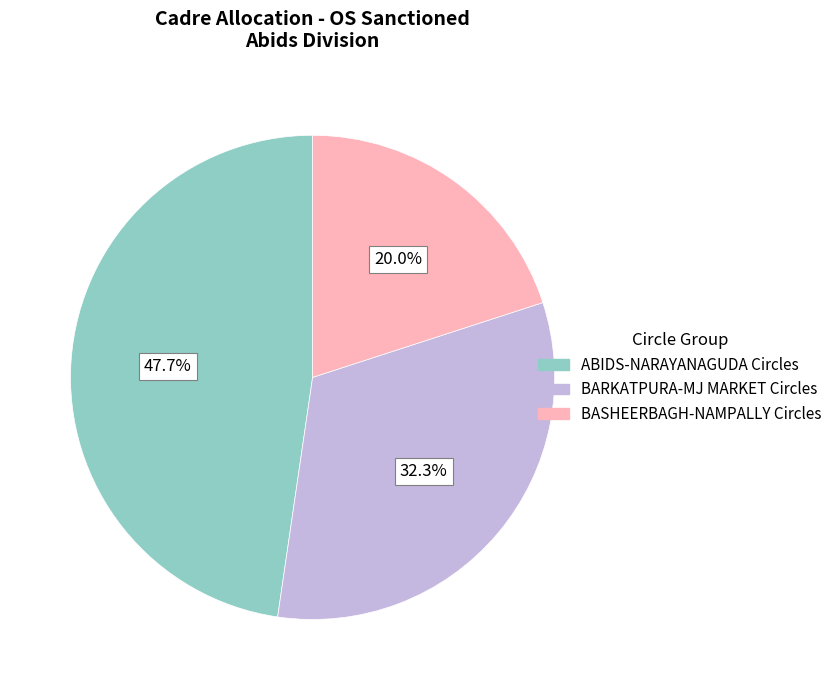

Does any single category account for the majority?

No